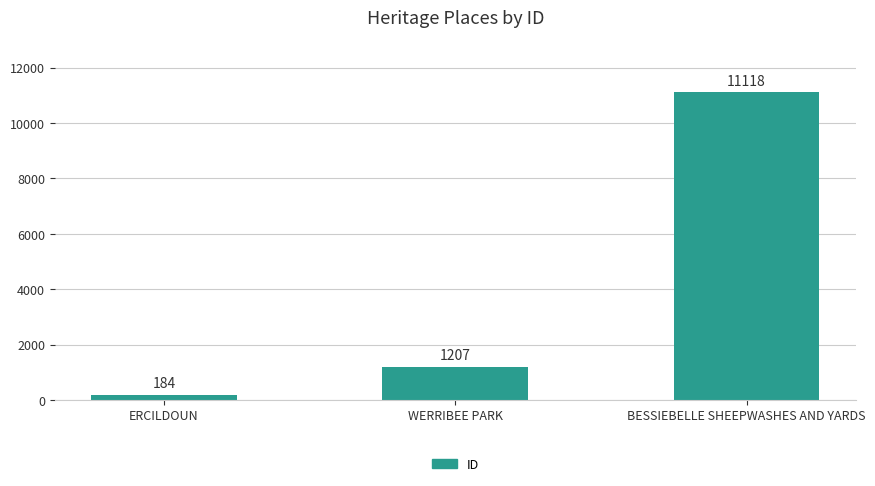

Rank the categories by value from lowest to highest.

ERCILDOUN, WERRIBEE PARK, BESSIEBELLE SHEEPWASHES AND YARDS